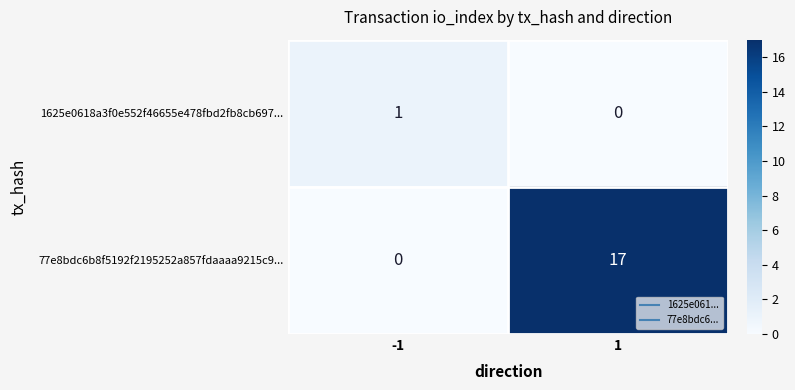

Reading right to left, transcribe all the data shown in this chart.

1625e0618a3f0e552f46655e478fbd2fb8cb697...: 1=0	-1=1
77e8bdc6b8f5192f2195252a857fdaaaa9215c9...: 1=17	-1=0